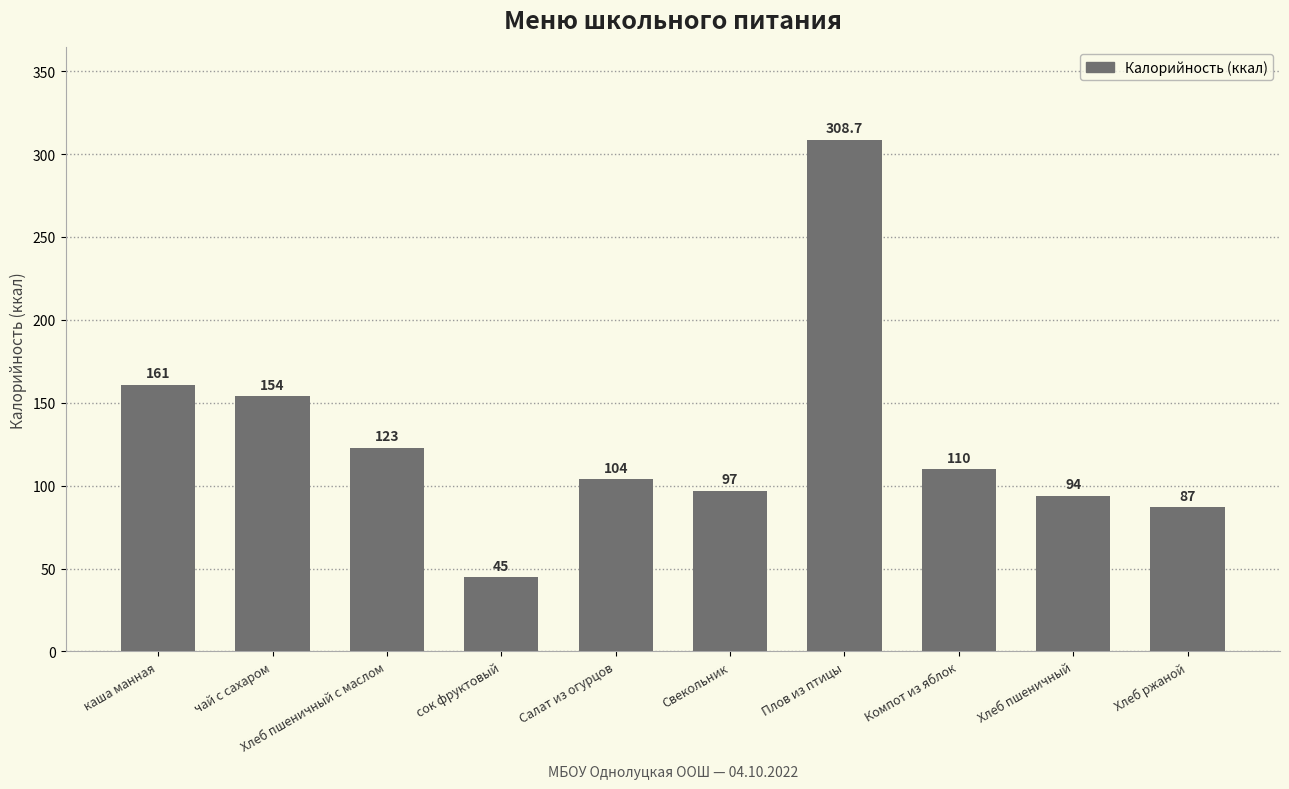

What is the label of the 2nd bar from the left?

чай с сахаром